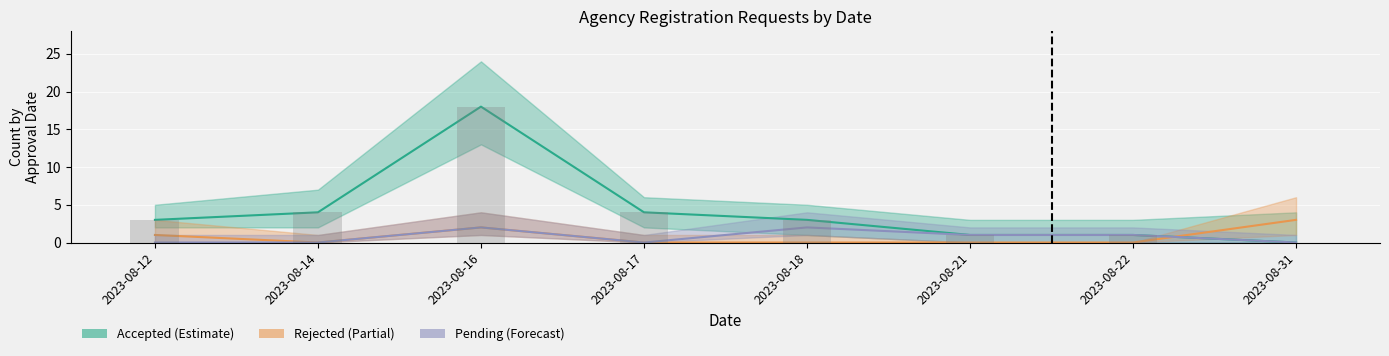

Where is Accepted nearest to the value 9?

2023-08-14